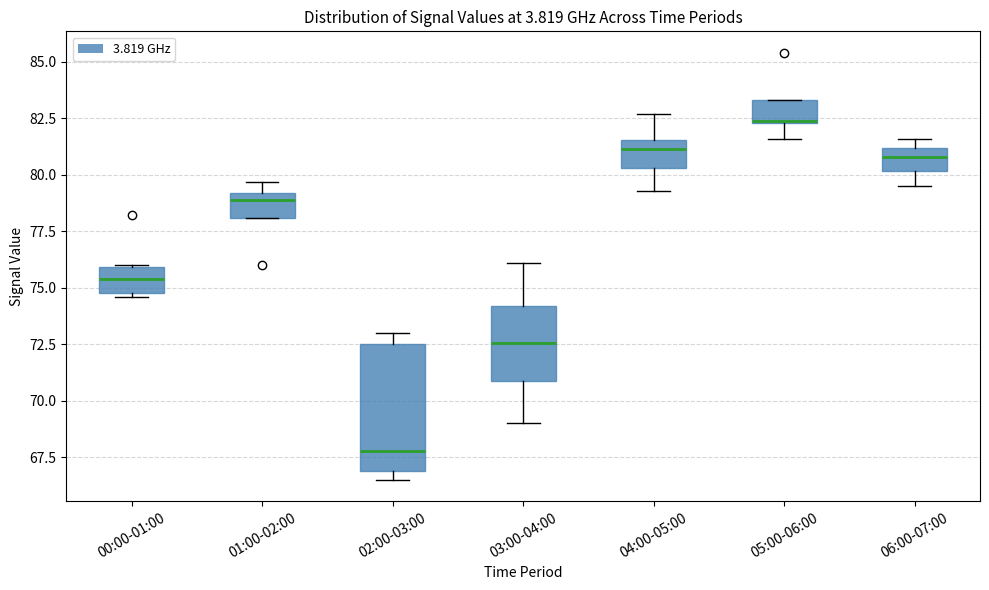

Which box's median line is the highest?

05:00-06:00